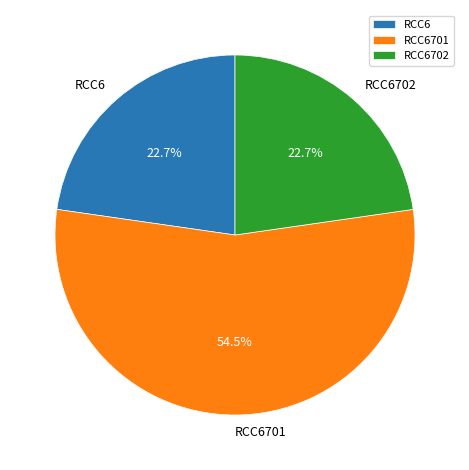

What percentage is the RCC6702 slice, to the nearest percent?

23%